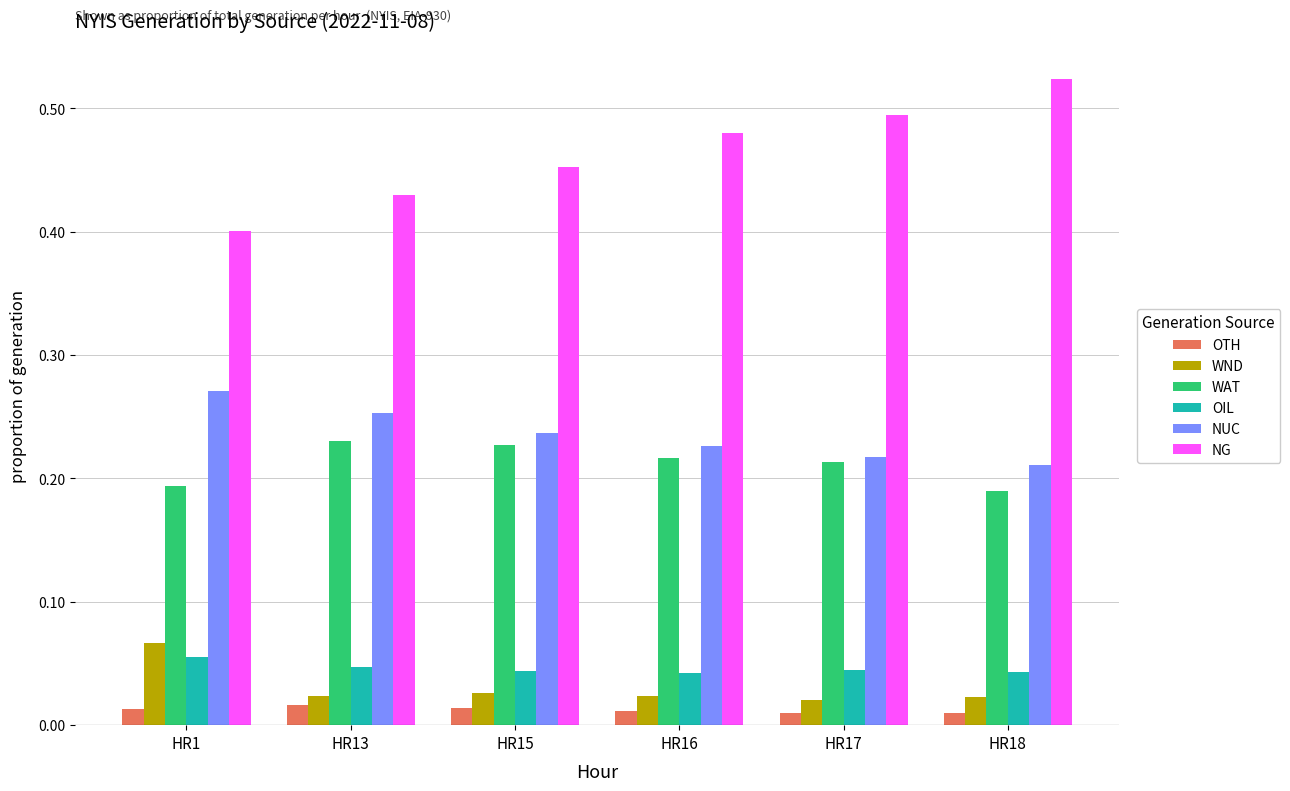

Count the WND values in the range 0 to 1.

6